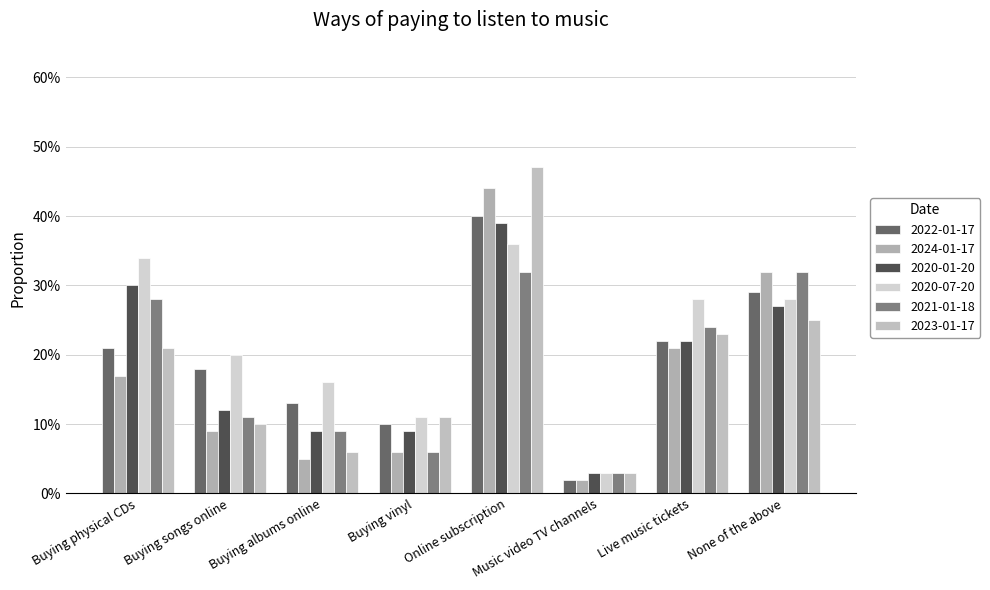

What is the difference between the second highest and second lowest values in the 2024-01-17 series?

0.3